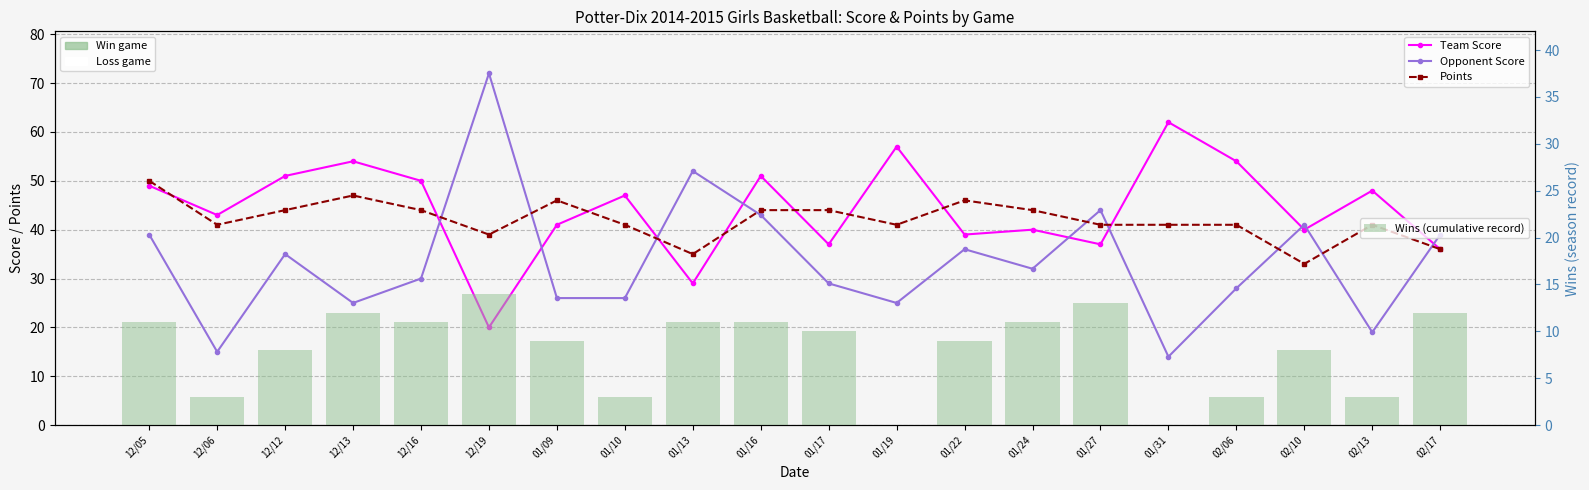

Where does the Opponent Score series first go above 32?

12/05